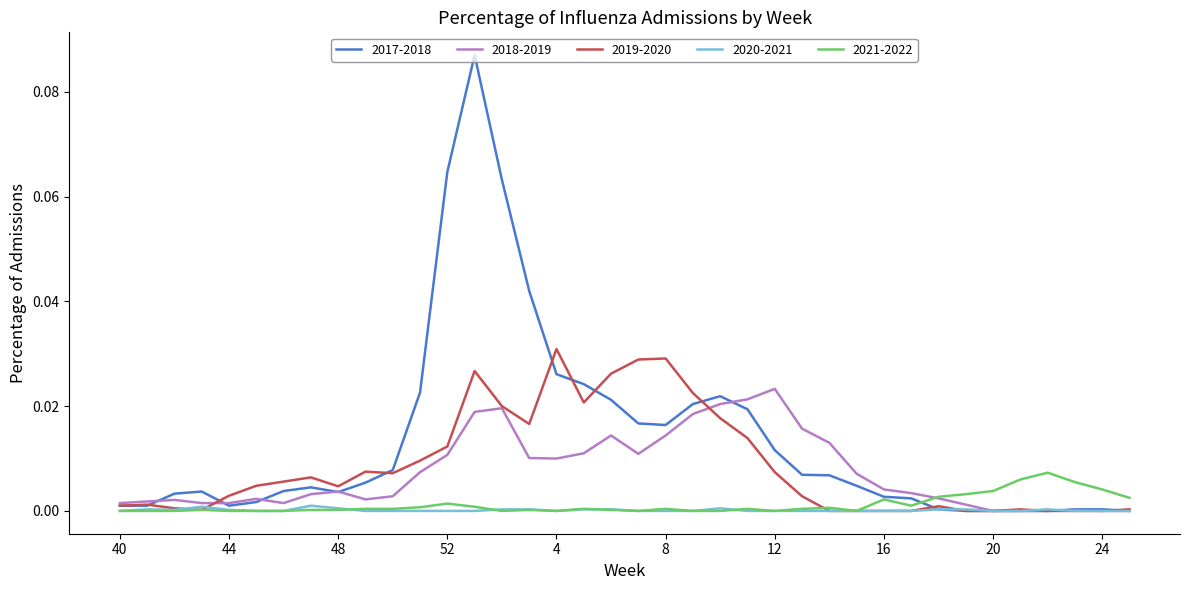

How many categories are shown in the chart?

38